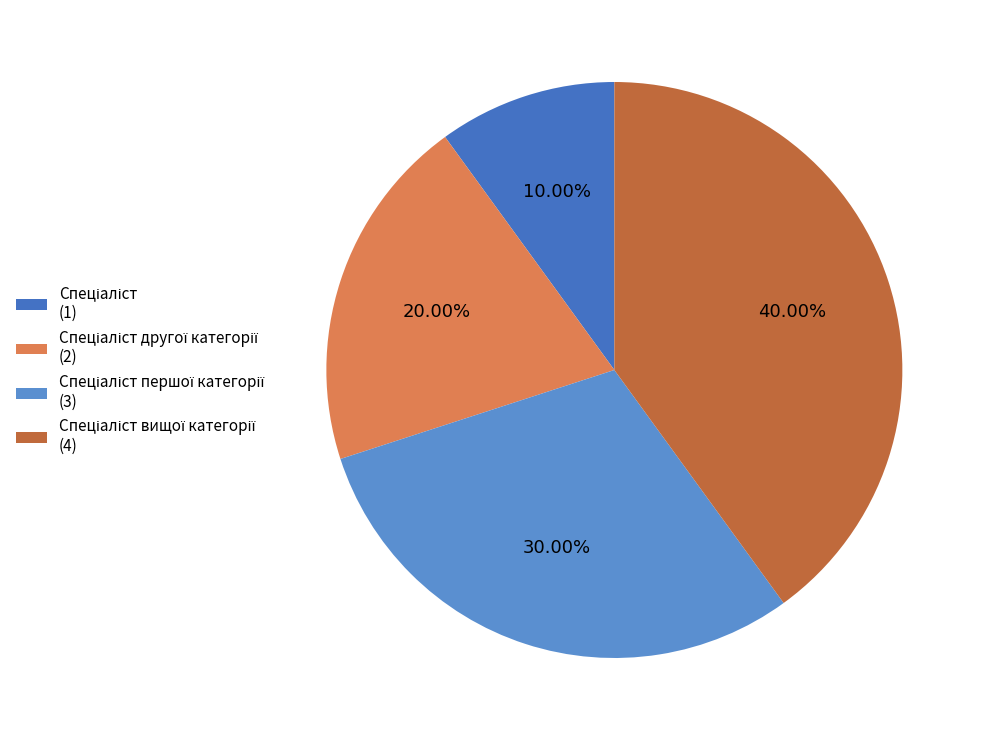

Count the number of slices in the pie.

4